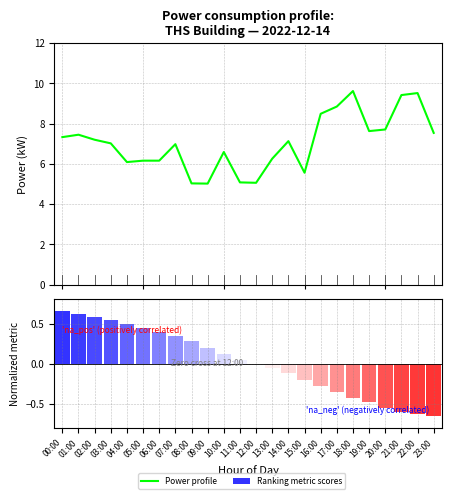

Which label corresponds to the largest value in the chart?

18:00